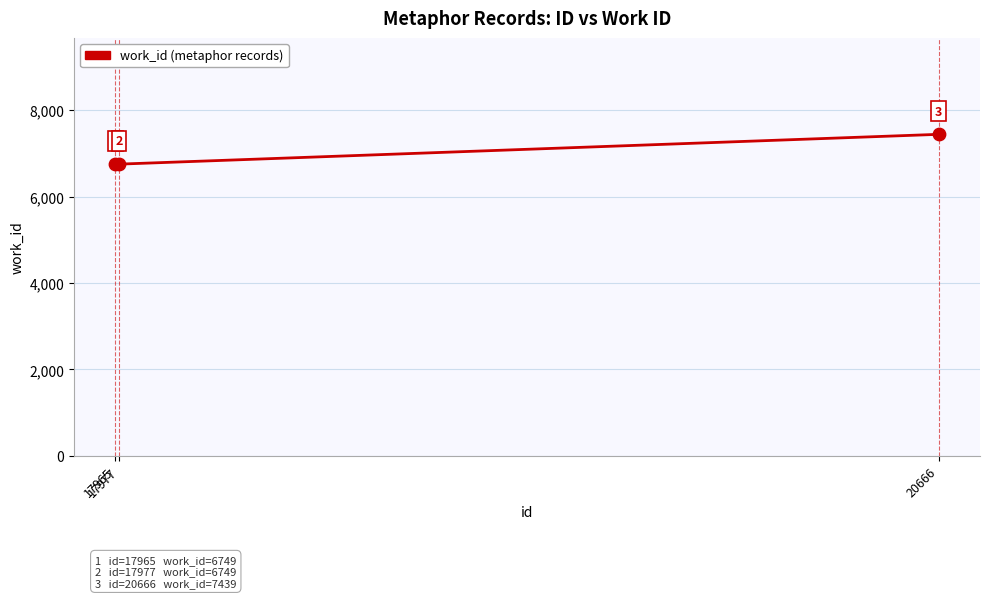

What is the greatest value displayed?

7439